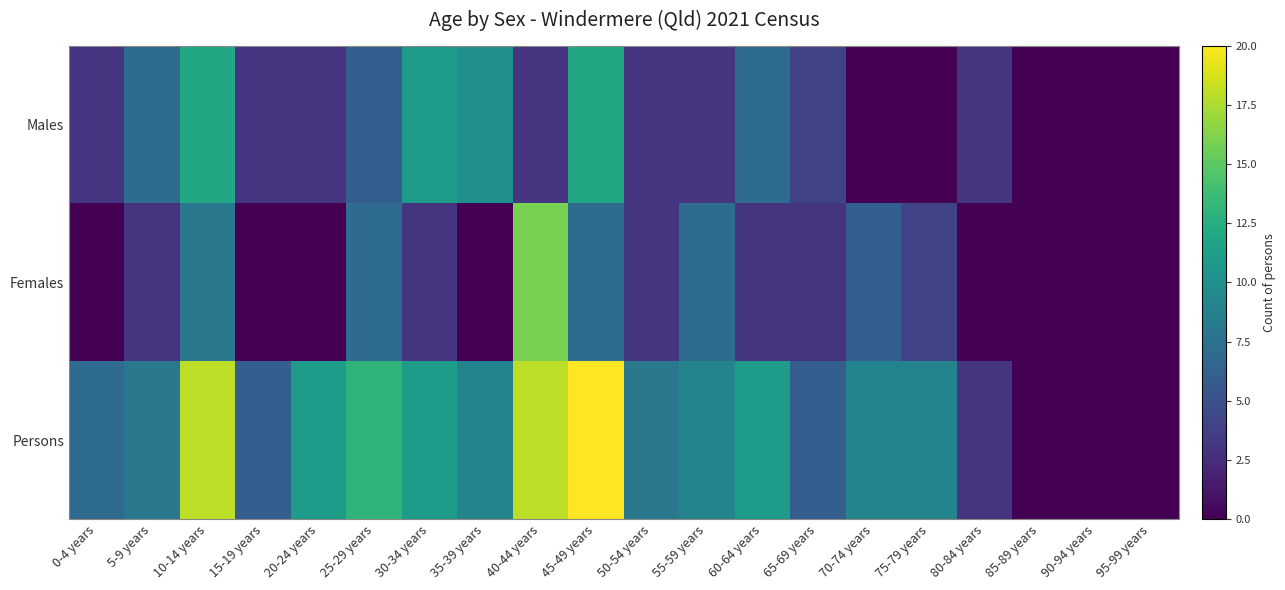

Which has a higher value, 70-74 years or 0-4 years?

0-4 years